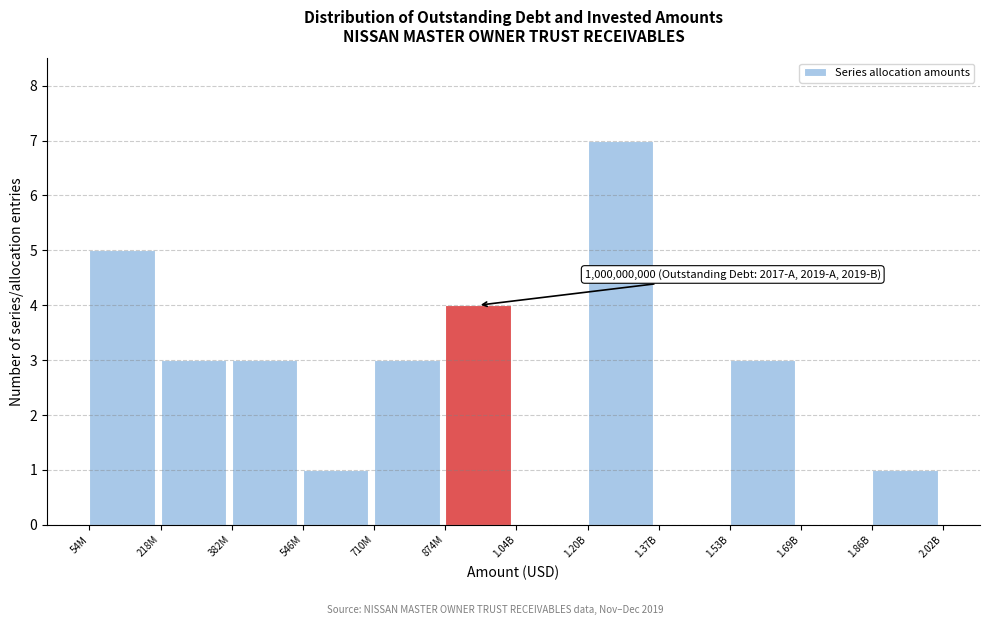

Reading left to right, transcribe all the data shown in this chart.

54M=5	218M=3	382M=3	546M=1	710M=3	874M=4	1.04B=0	1.20B=7	1.37B=0	1.53B=3	1.69B=0	1.86B=1